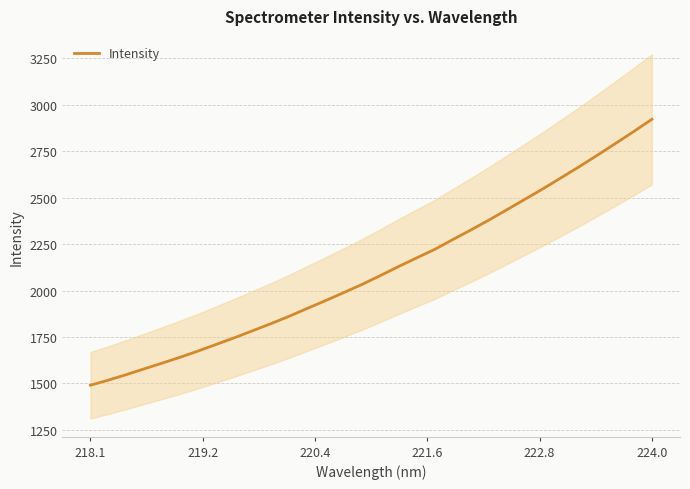

What is the difference between the maximum and minimum values?

1431.6